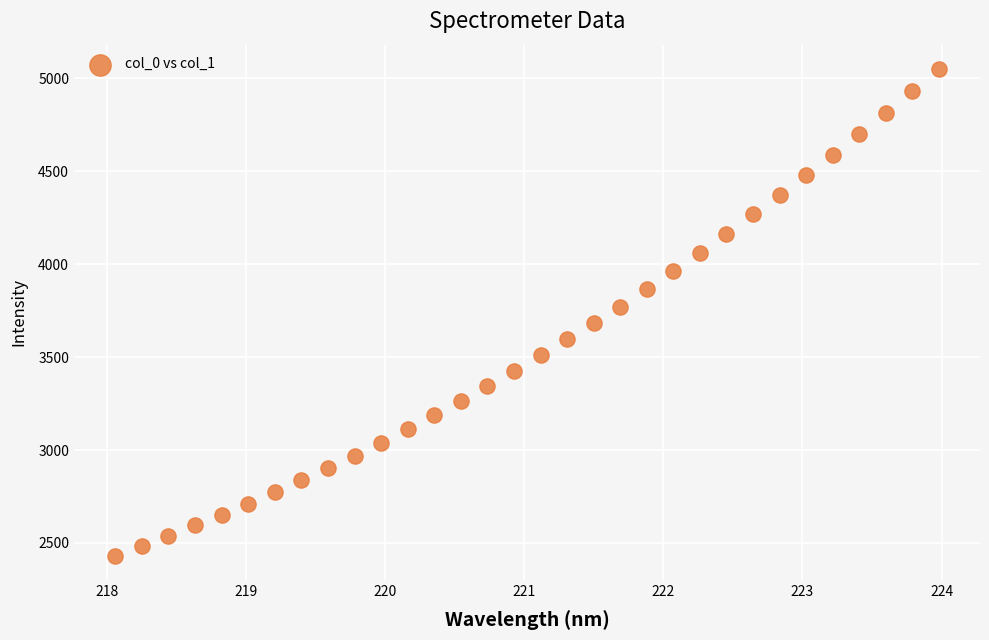

What is the range of X values (max minus min)?

5.9